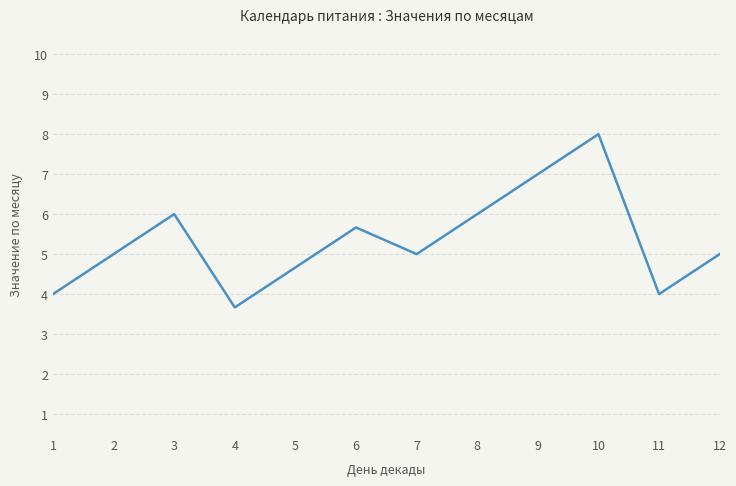

How many interior local peaks (higher than both neighbors) does the data have?

3